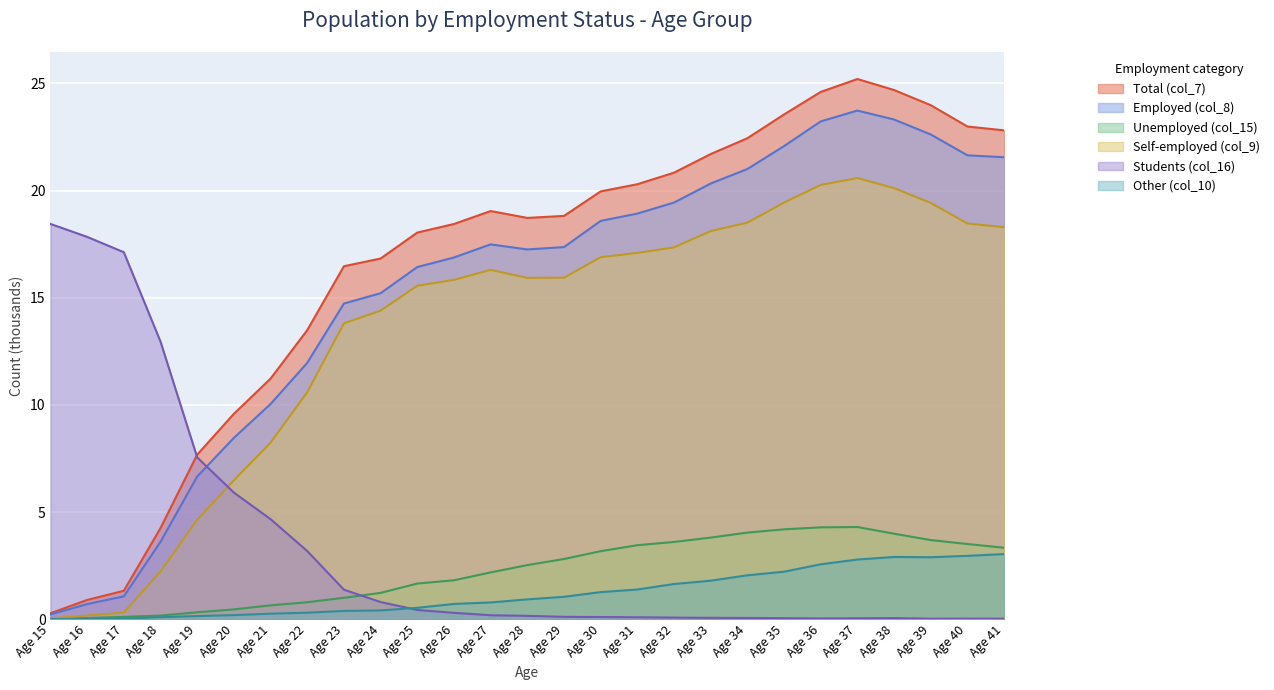

Rank the series by their maximum value, from highest to lowest.

Total (col_7), Employed (col_8), Self-employed (col_9), Students (col_16), Unemployed (col_15), Other (col_10)